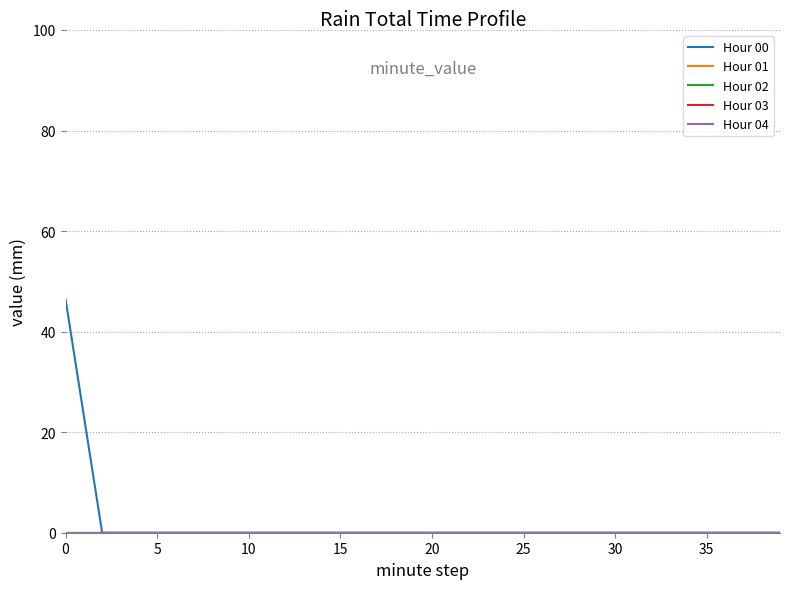

True or false: Hour 01 and Hour 04 cross at least once.

False